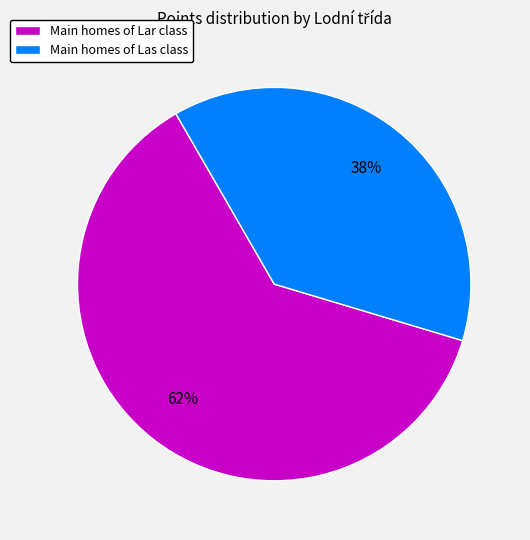

Rank the categories by value from lowest to highest.

Main homes of Las class, Main homes of Lar class